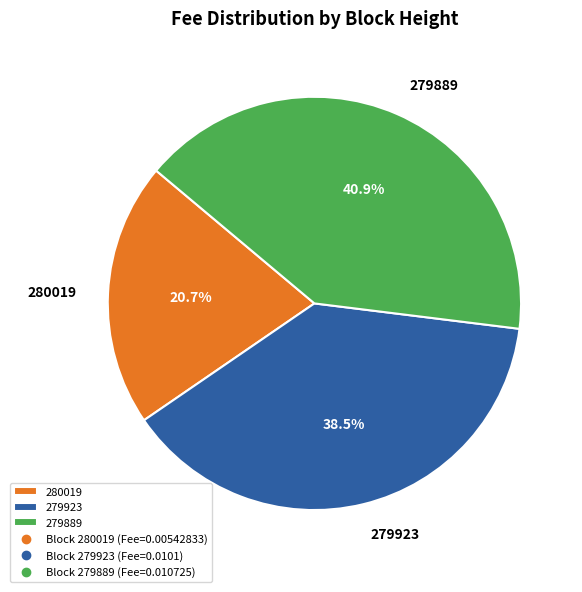

Is 279923 the majority of the pie?

No